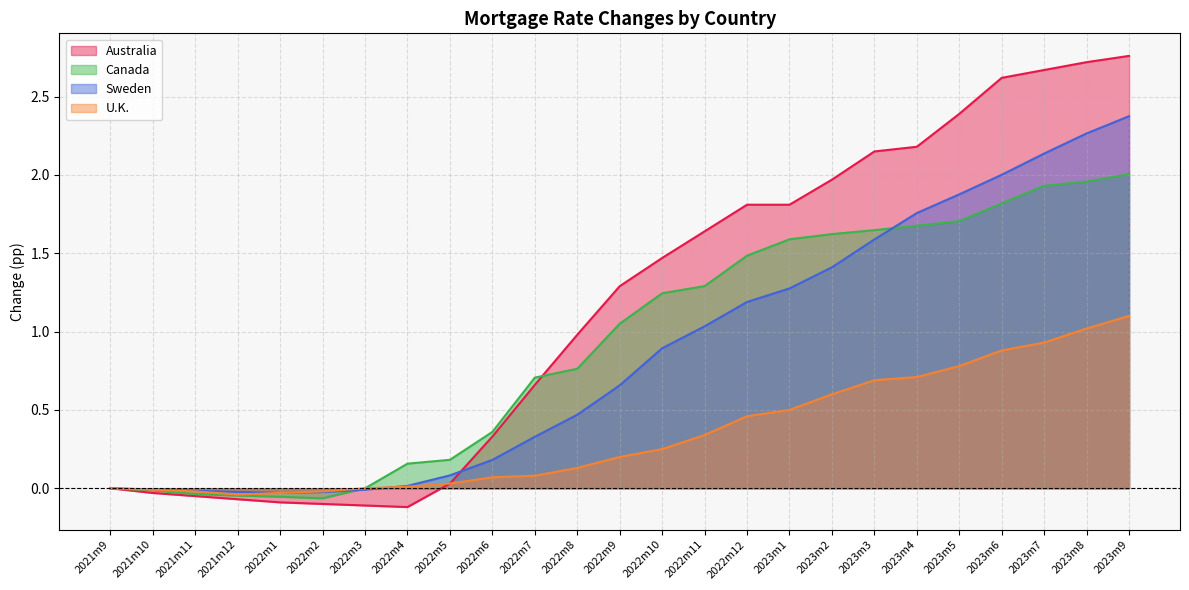

How many lines are shown in the chart?

4